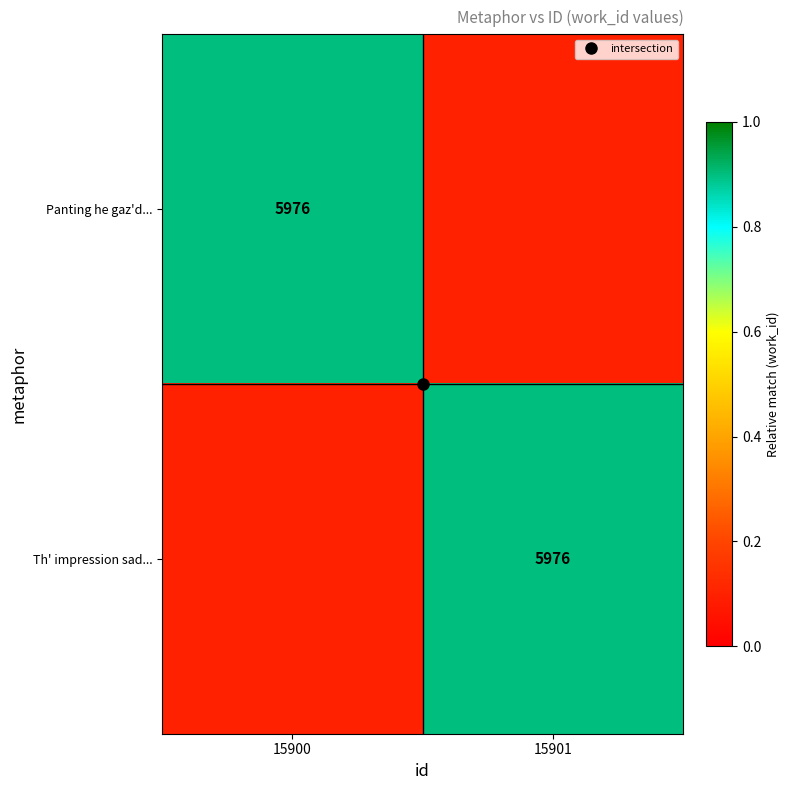

What value does the Th' impression sad... series have at 15900?

0.1